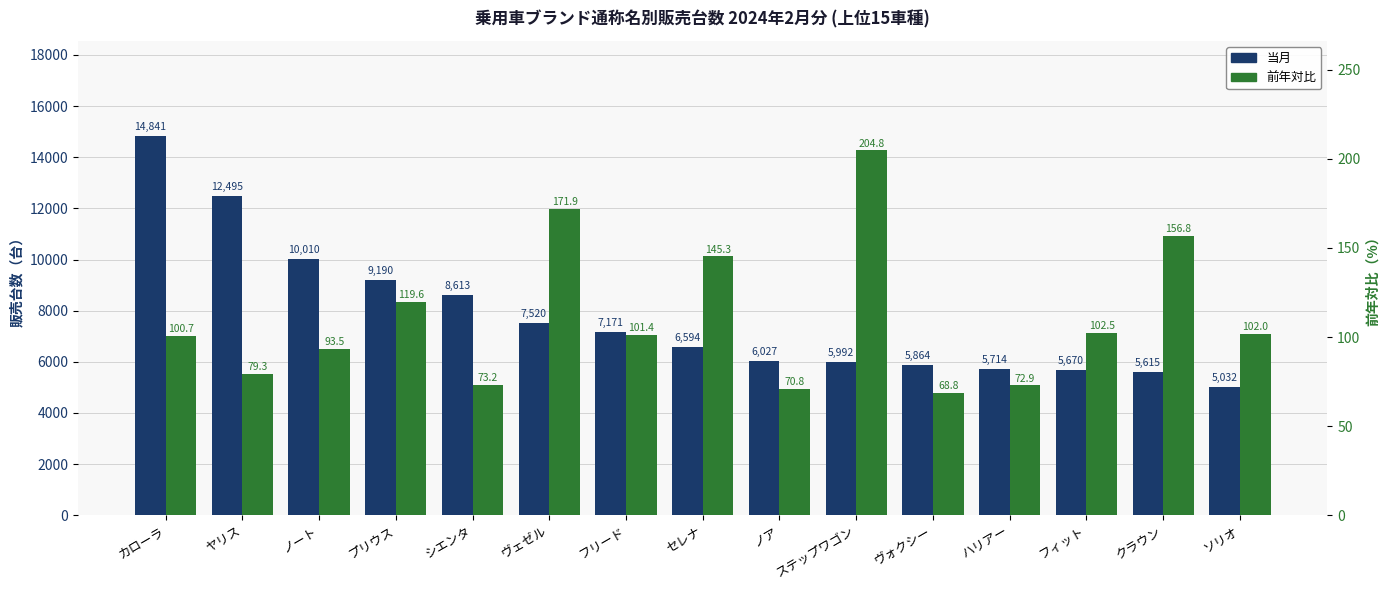

Reading left to right, transcribe all the data shown in this chart.

当月: カローラ=14841.0	ヤリス=12495.0	ノート=10010.0	プリウス=9190.0	シエンタ=8613.0	ヴェゼル=7520.0	フリード=7171.0	セレナ=6594.0	ノア=6027.0	ステップワゴン=5992.0	ヴォクシー=5864.0	ハリアー=5714.0	フィット=5670.0	クラウン=5615.0	ソリオ=5032.0
前年対比: カローラ=100.7	ヤリス=79.3	ノート=93.5	プリウス=119.6	シエンタ=73.2	ヴェゼル=171.9	フリード=101.4	セレナ=145.3	ノア=70.8	ステップワゴン=204.8	ヴォクシー=68.8	ハリアー=72.9	フィット=102.5	クラウン=156.8	ソリオ=102.0